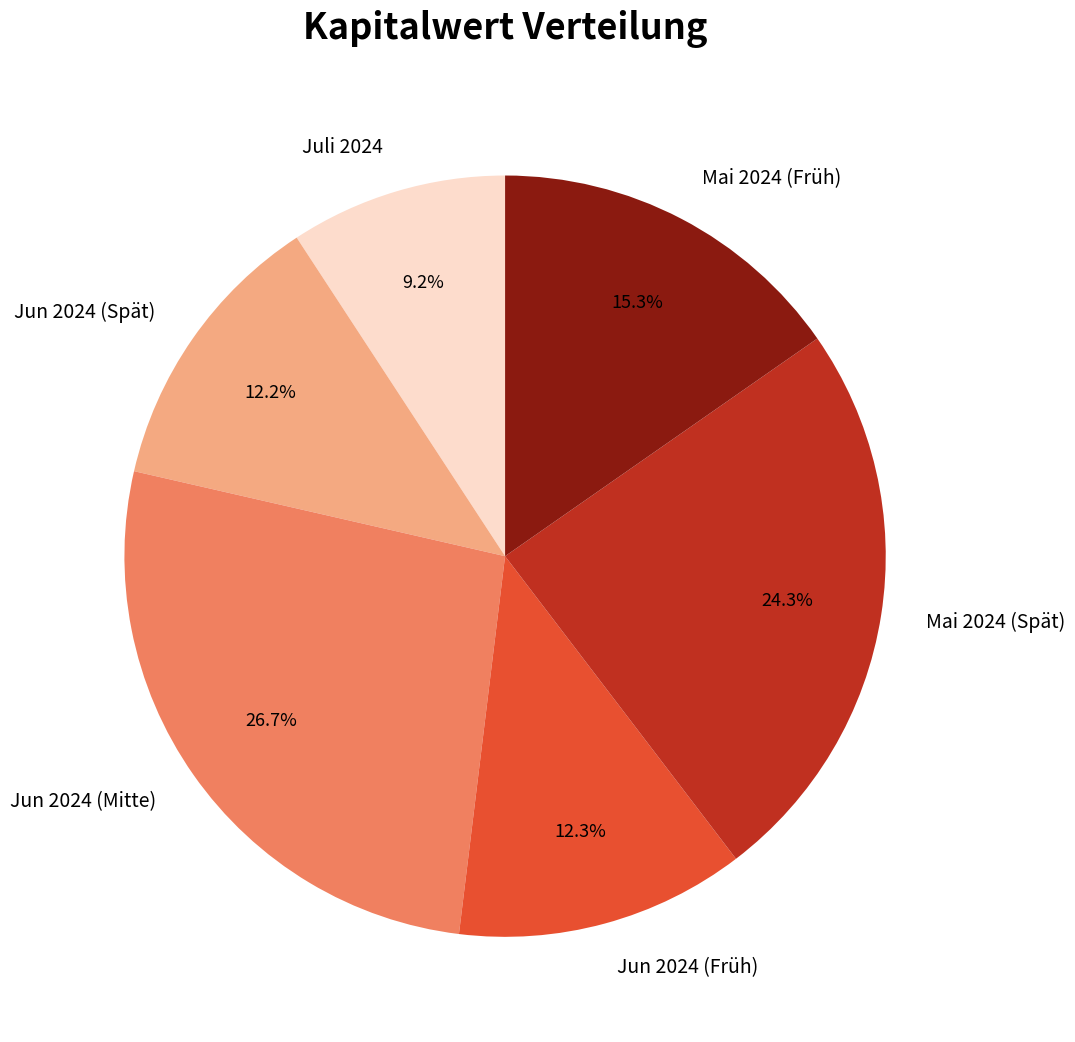

How many slices are in this pie chart?

6